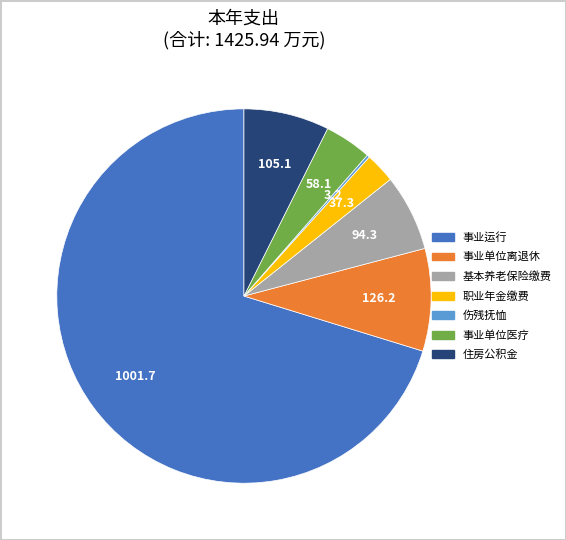

Is there a majority slice in this chart?

Yes